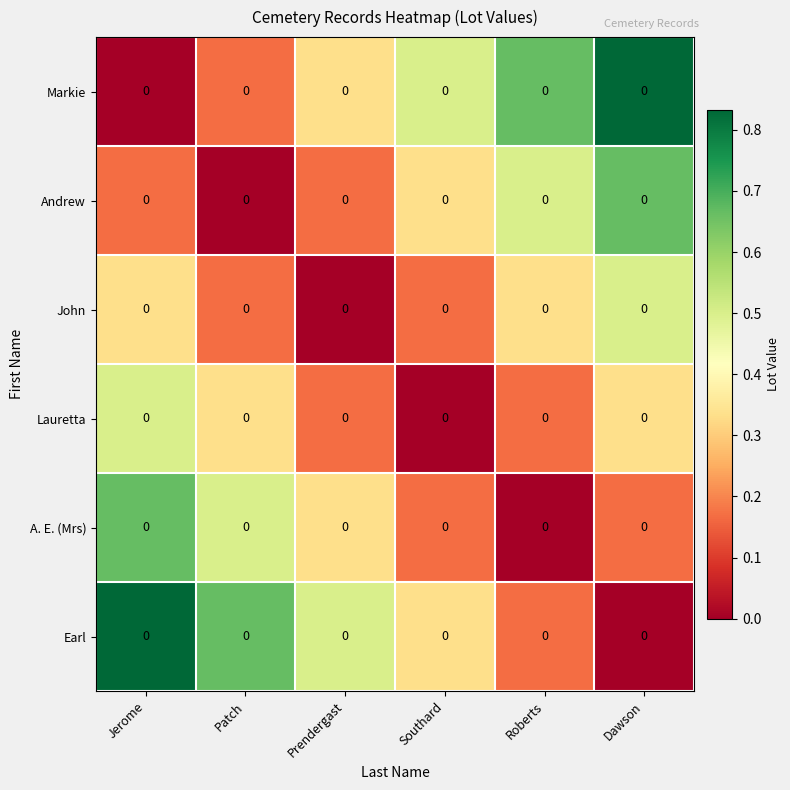

Rank the series by their maximum value, from lowest to highest.

John, Lauretta, Andrew, A. E. (Mrs), Markie, Earl